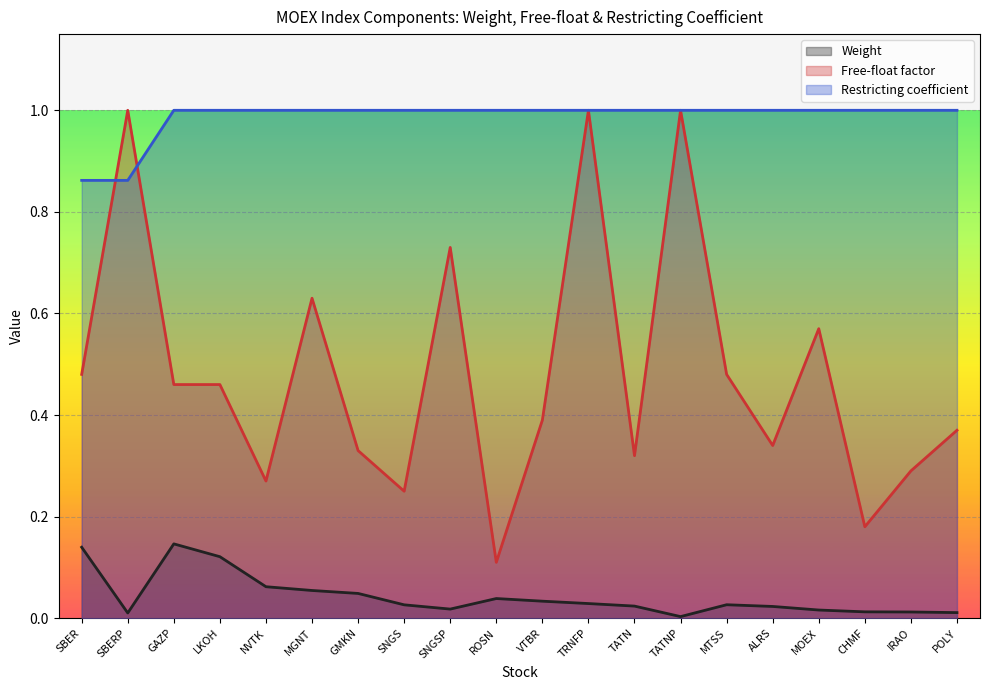

True or false: Free-float factor and Weight intersect in this chart.

False